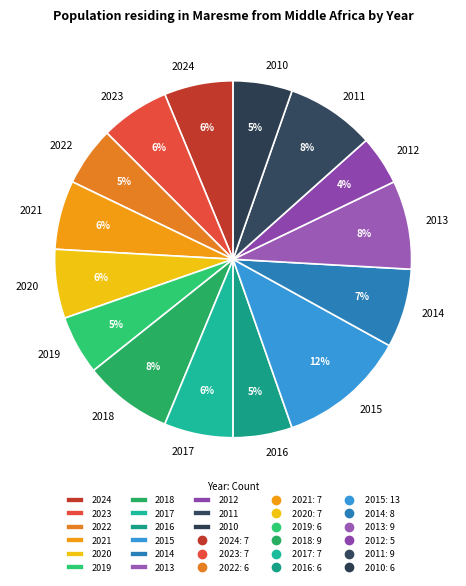

Do 2018 and 2013 together represent more than half of the pie?

No